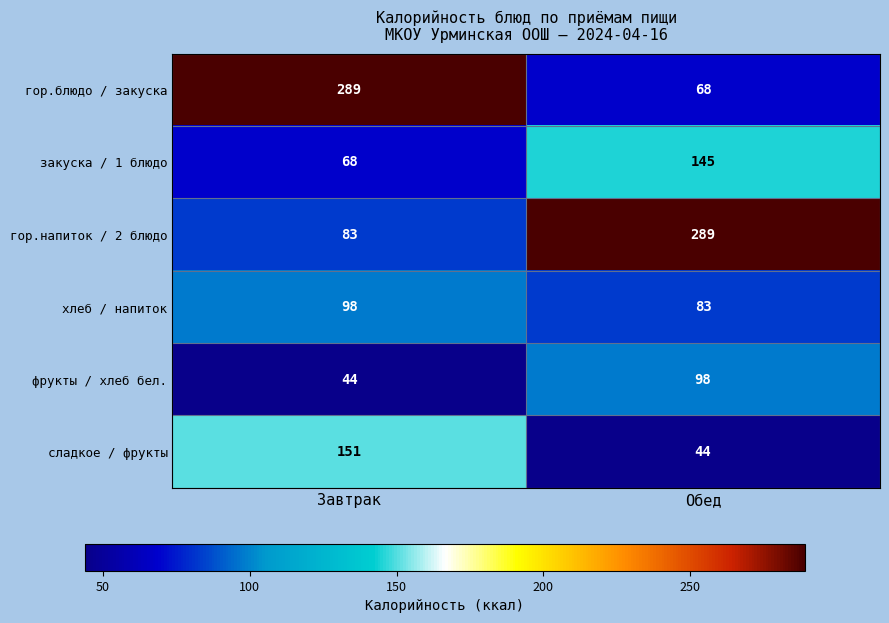

At which category is the sum across all series the highest?

Завтрак